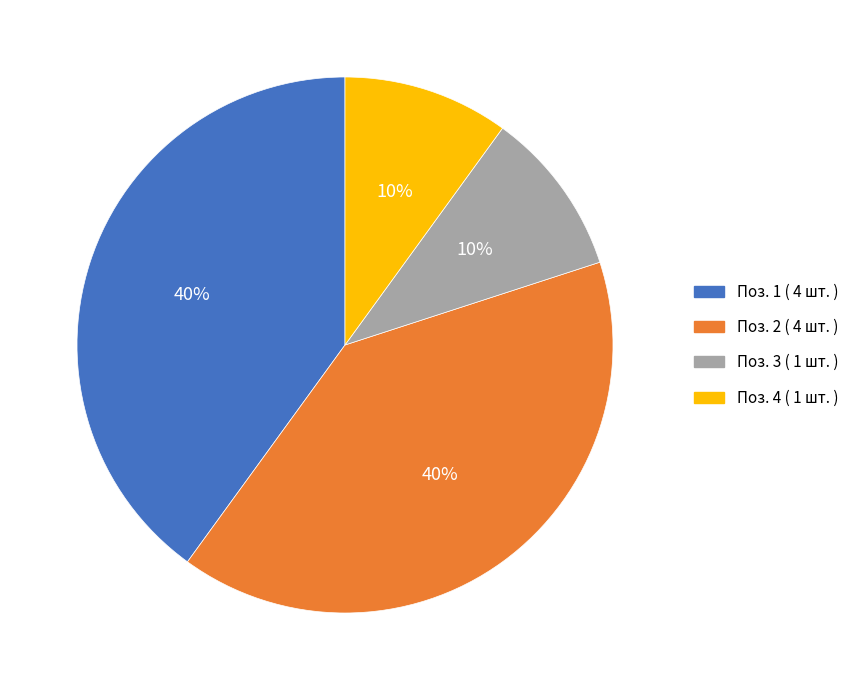

Does any single category account for the majority?

No